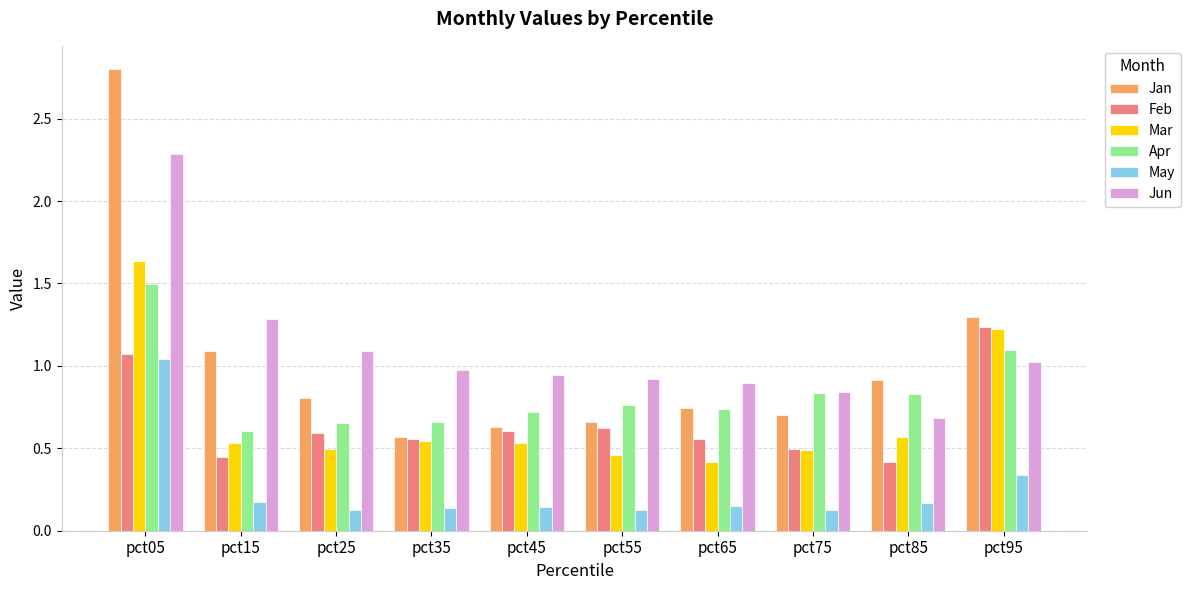

At which category is the sum across all series the highest?

pct05